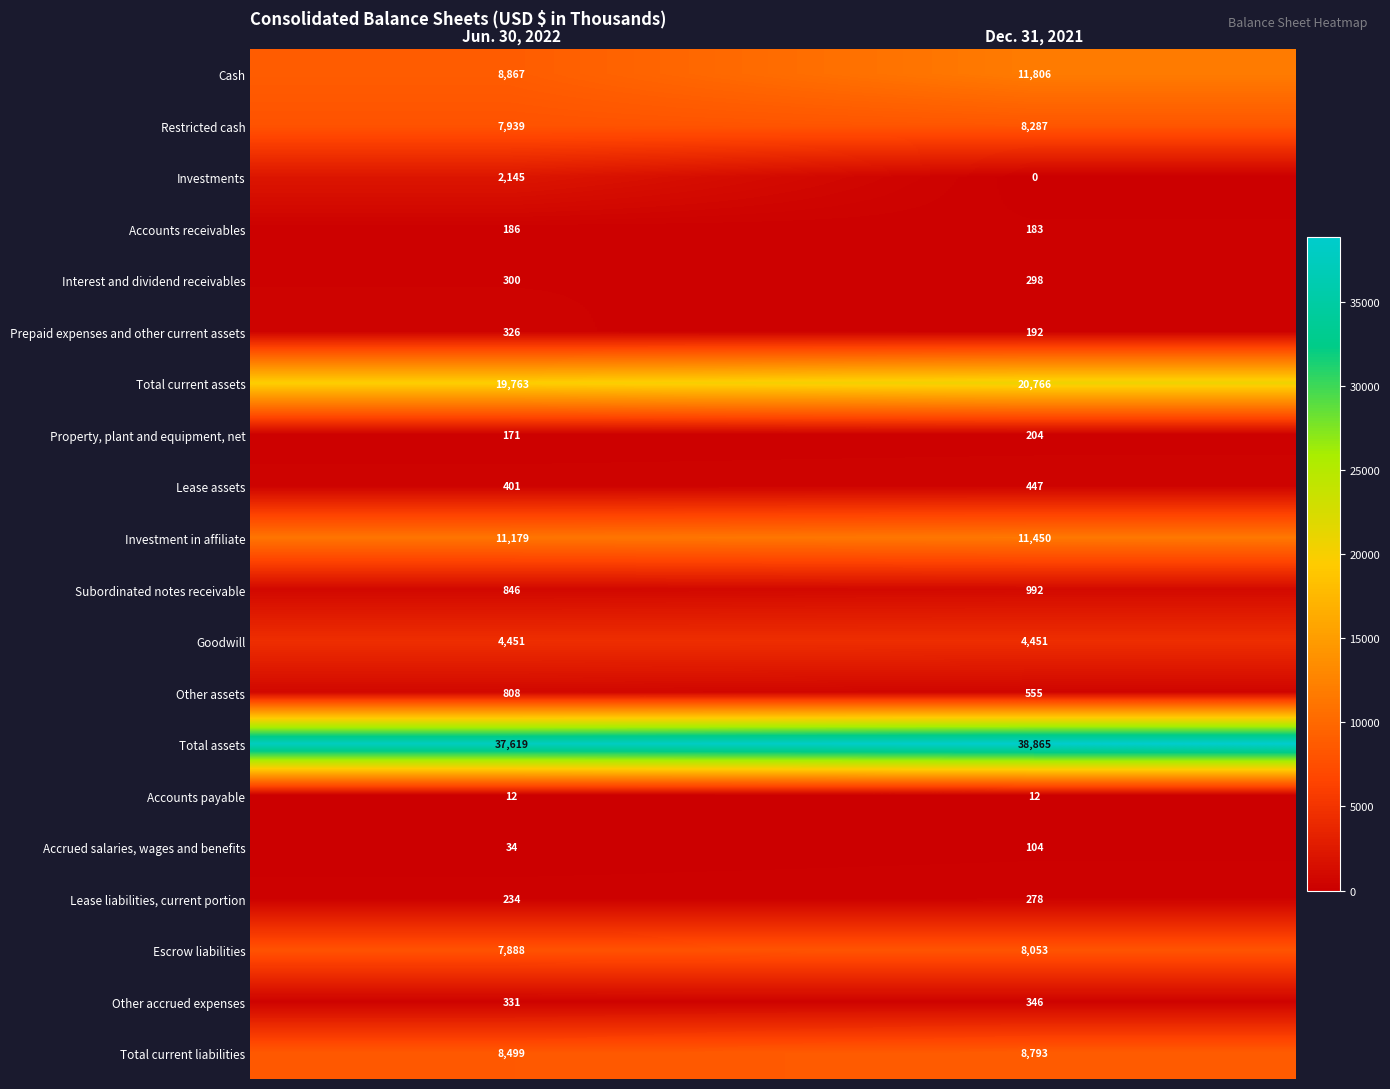

What is the average value of the Restricted cash series?

8113